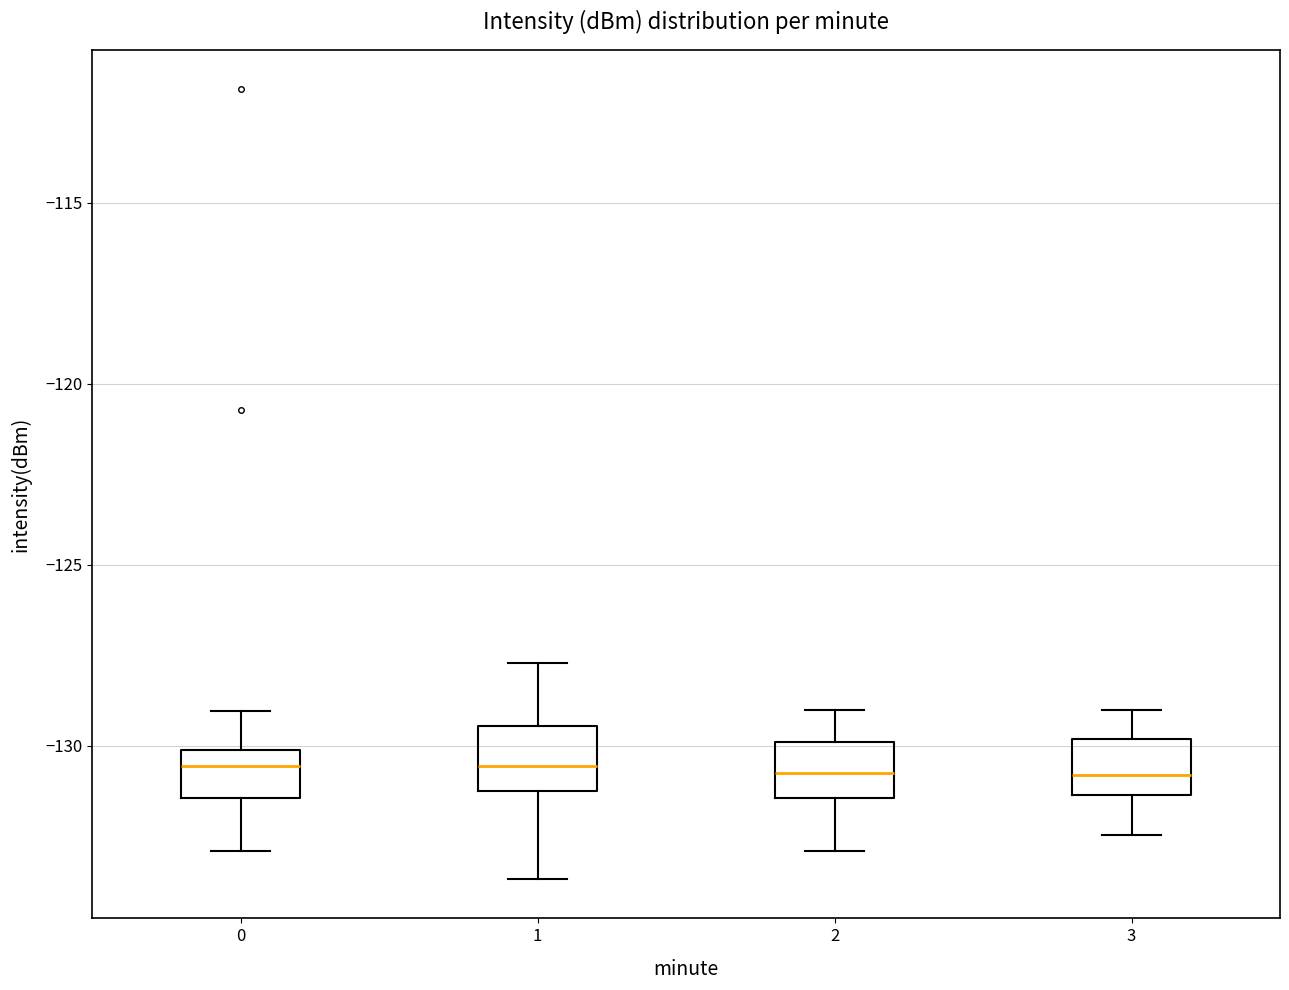

Reading left to right, transcribe this box plot: for each box, give where its median line is, the range the box spans, and where its two whiskers end, as read against the y-axis. The values are not printed on the chart, so give them approximately, as read against the axis.

0: median -130.5, box -131.5 to -130.0, whiskers -133.0 to -129.0
1: median -130.5, box -131.0 to -129.5, whiskers -133.5 to -127.5
2: median -130.5, box -131.5 to -130.0, whiskers -133.0 to -129.0
3: median -131.0, box -131.5 to -130.0, whiskers -132.5 to -129.0